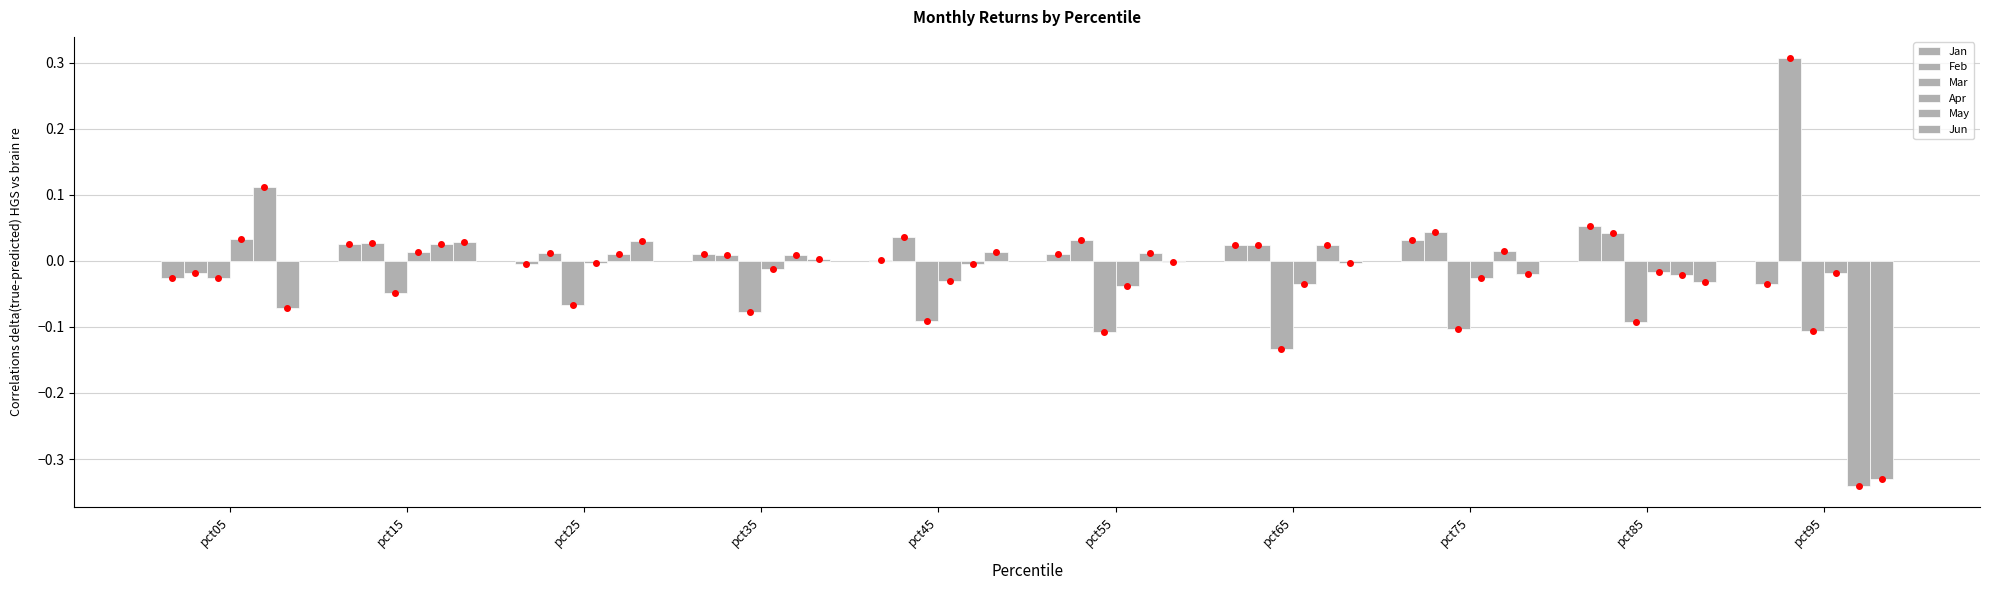

How many series are shown in this chart?

6